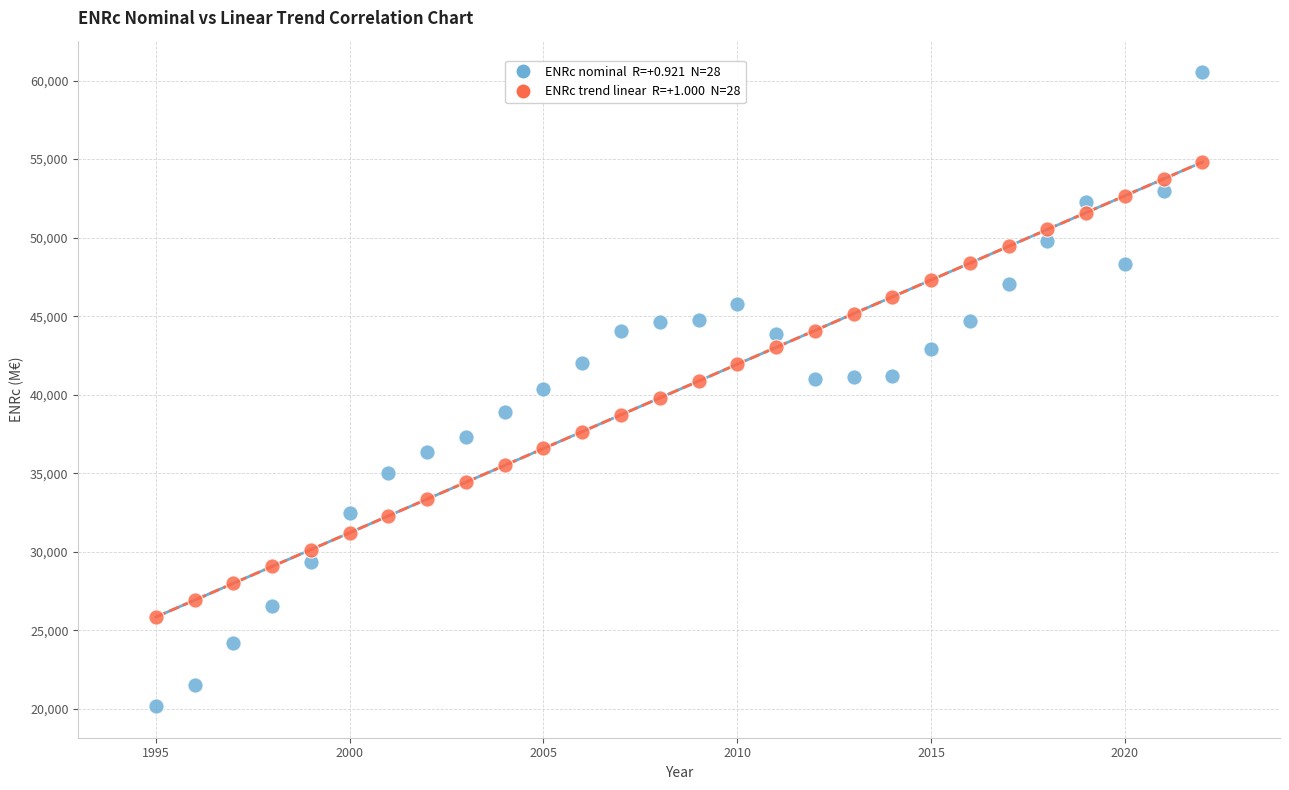

Across all data points, what is the range of Y values (max minus min)?

40344.4